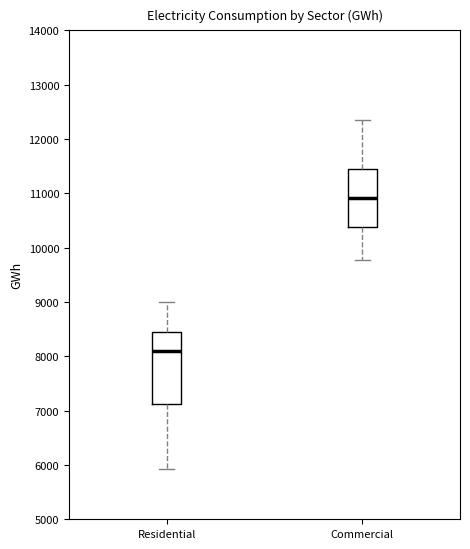

Where does the median line of the box for Residential sit on the y-axis? The values are not printed on the chart, so give them approximately, as read against the axis.

8100